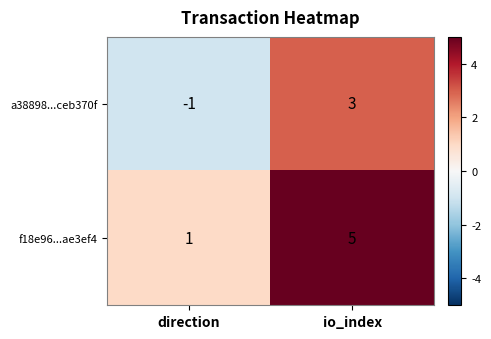

At direction, list the series in order from smallest to largest.

a38898...ceb370f, f18e96...ae3ef4